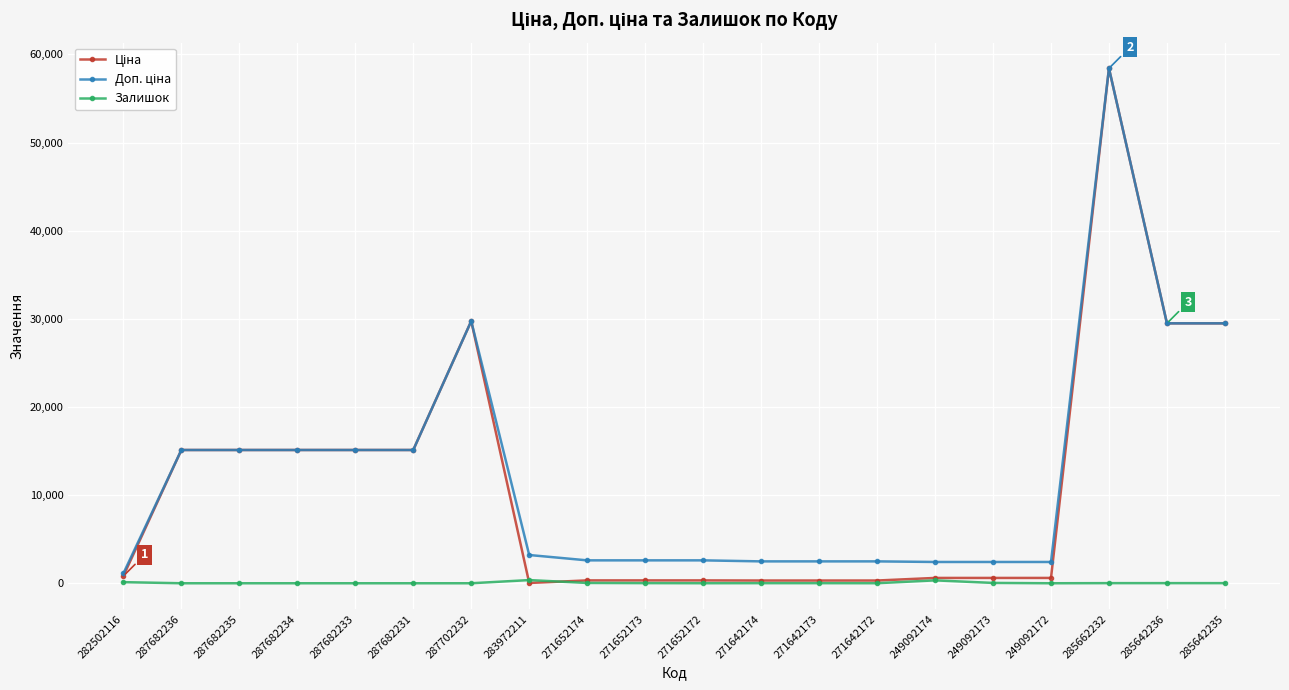

What is the greatest value displayed?

58426.5